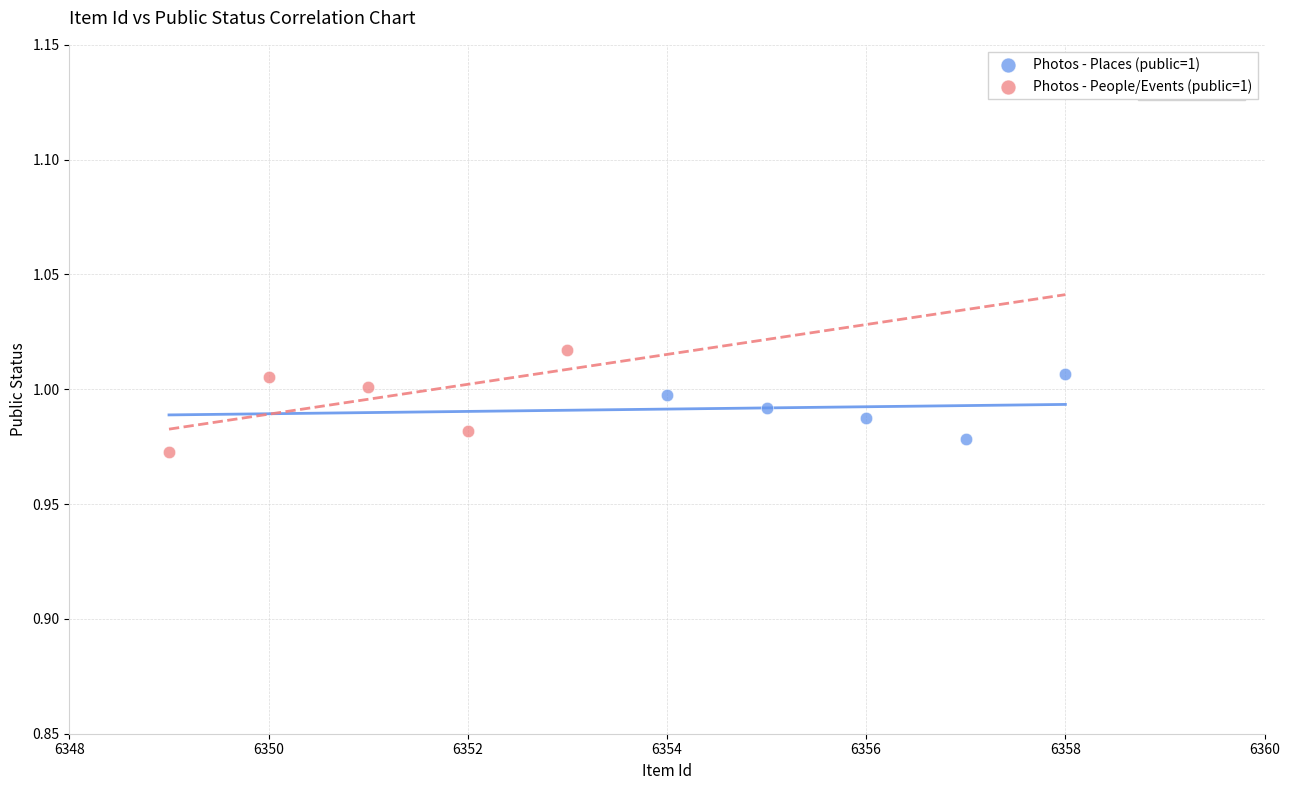

Which series reaches the maximum Y coordinate?

Photos - People/Events (public=1)